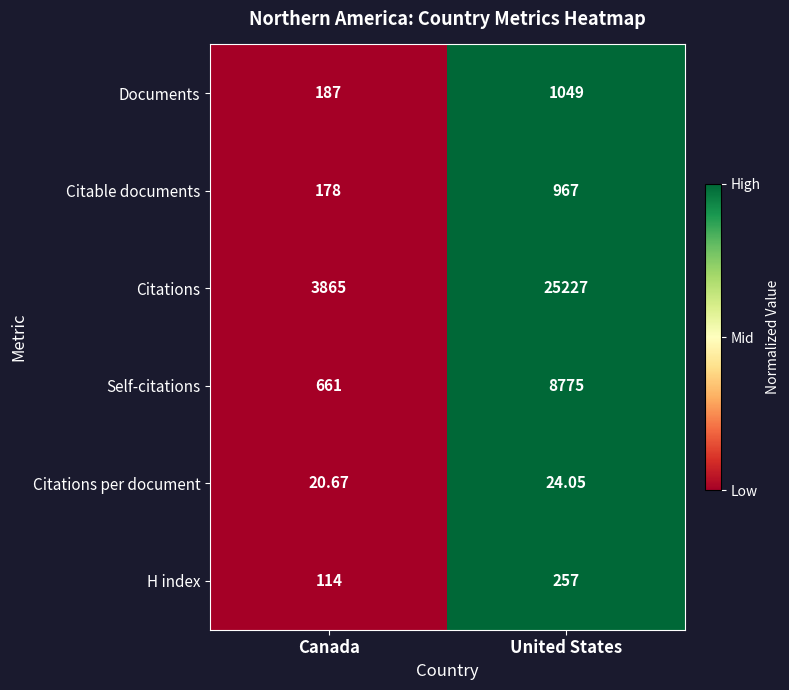

Between Canada and United States, which series saw the biggest shift?

Citations